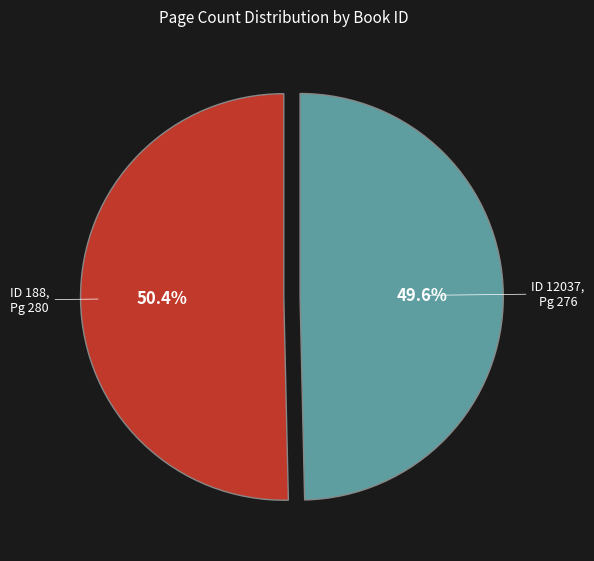

Which slice is the smallest?

ID 12037